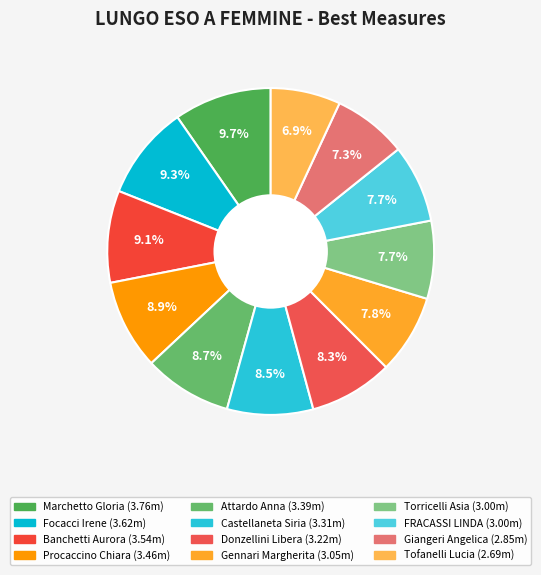

To the nearest percent, what is the difference between the Marchetto Gloria and Donzellini Libera slice percentages?

1%